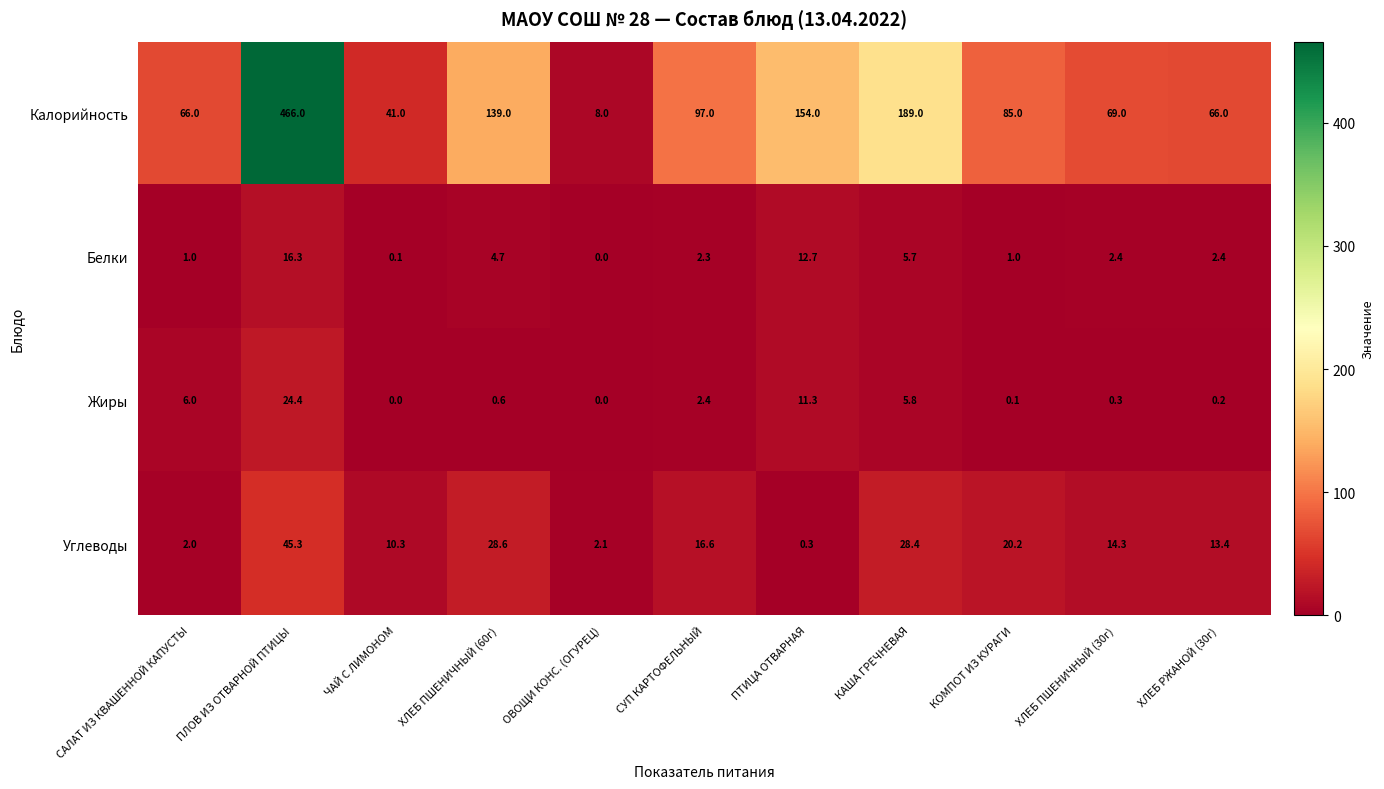

Which series has the largest range (max minus min)?

Калорийность